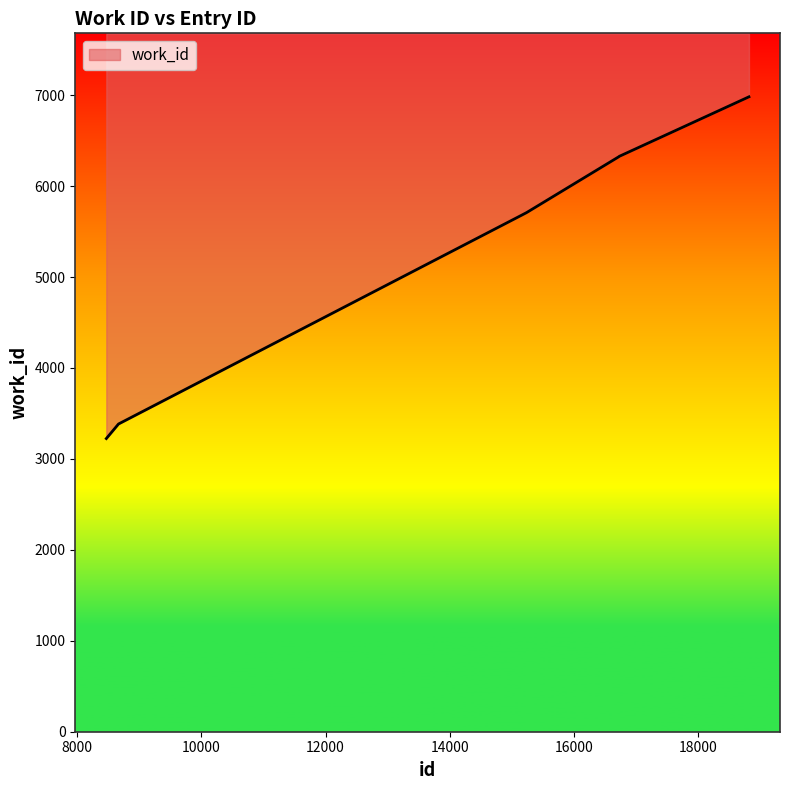

Does the chart display data point markers on the line(s)?

No